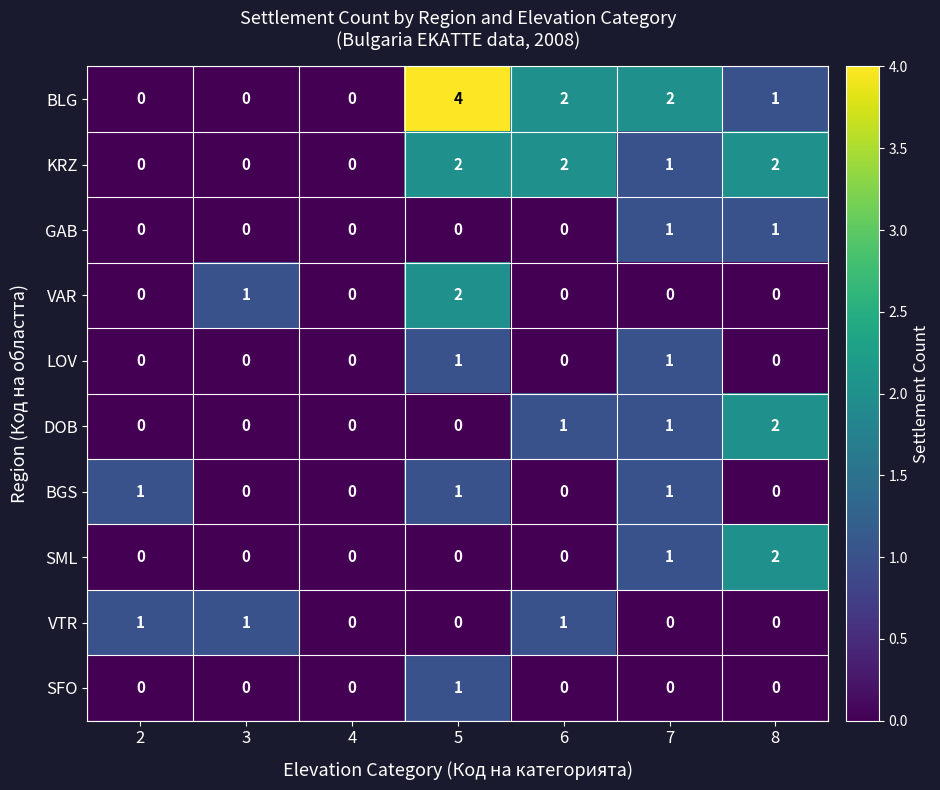

How many GAB values are between 0 and 1?

7